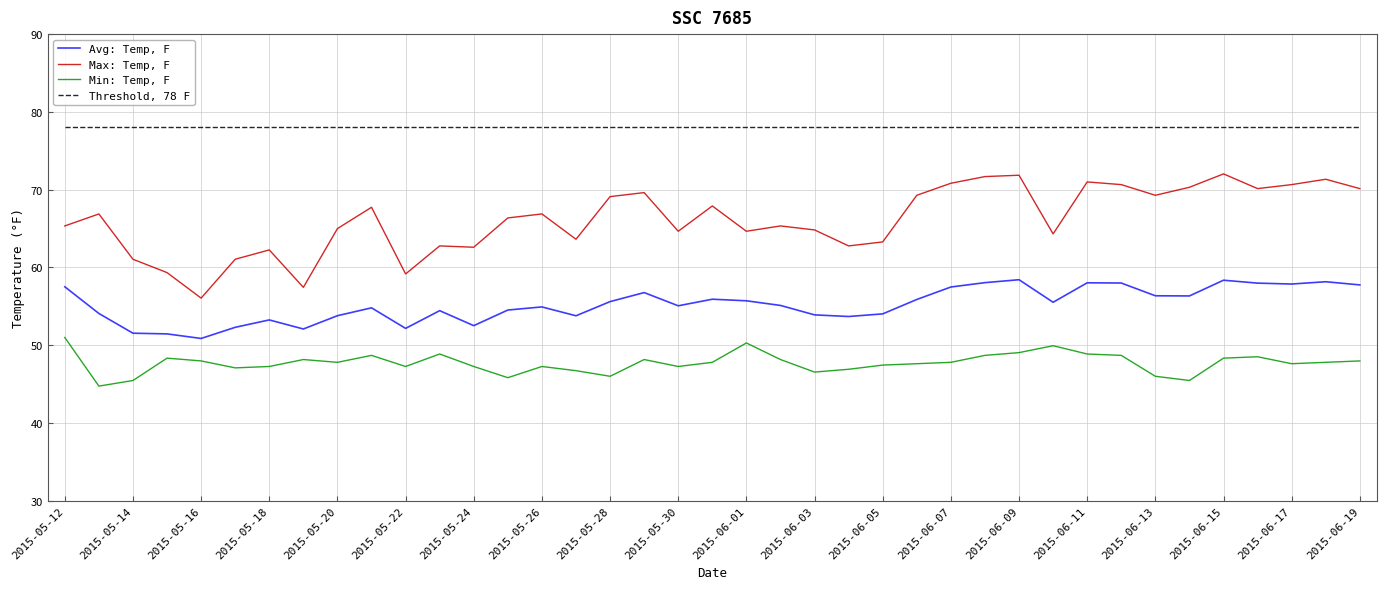

Is this an area chart (filled region under the line)?

No